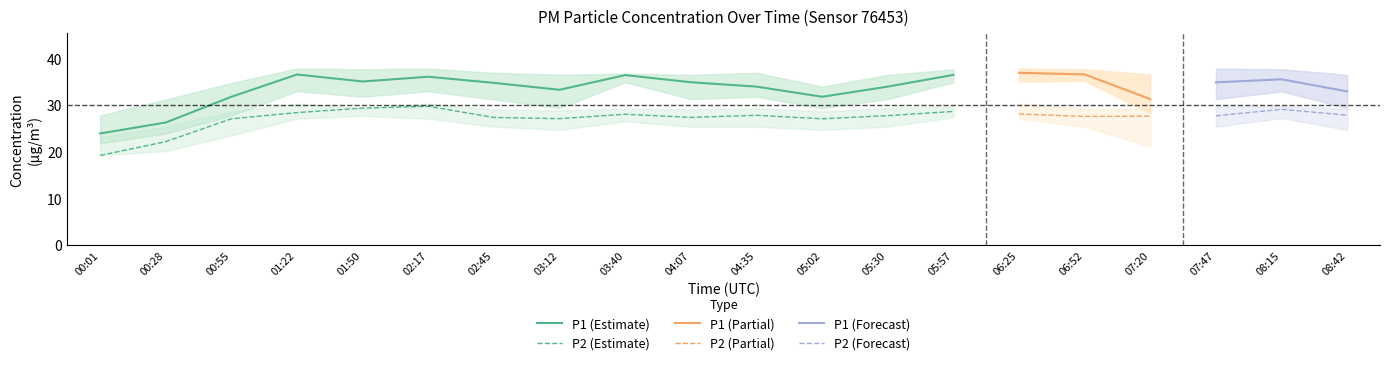

How many data points in P2_lower are less than 25?

7